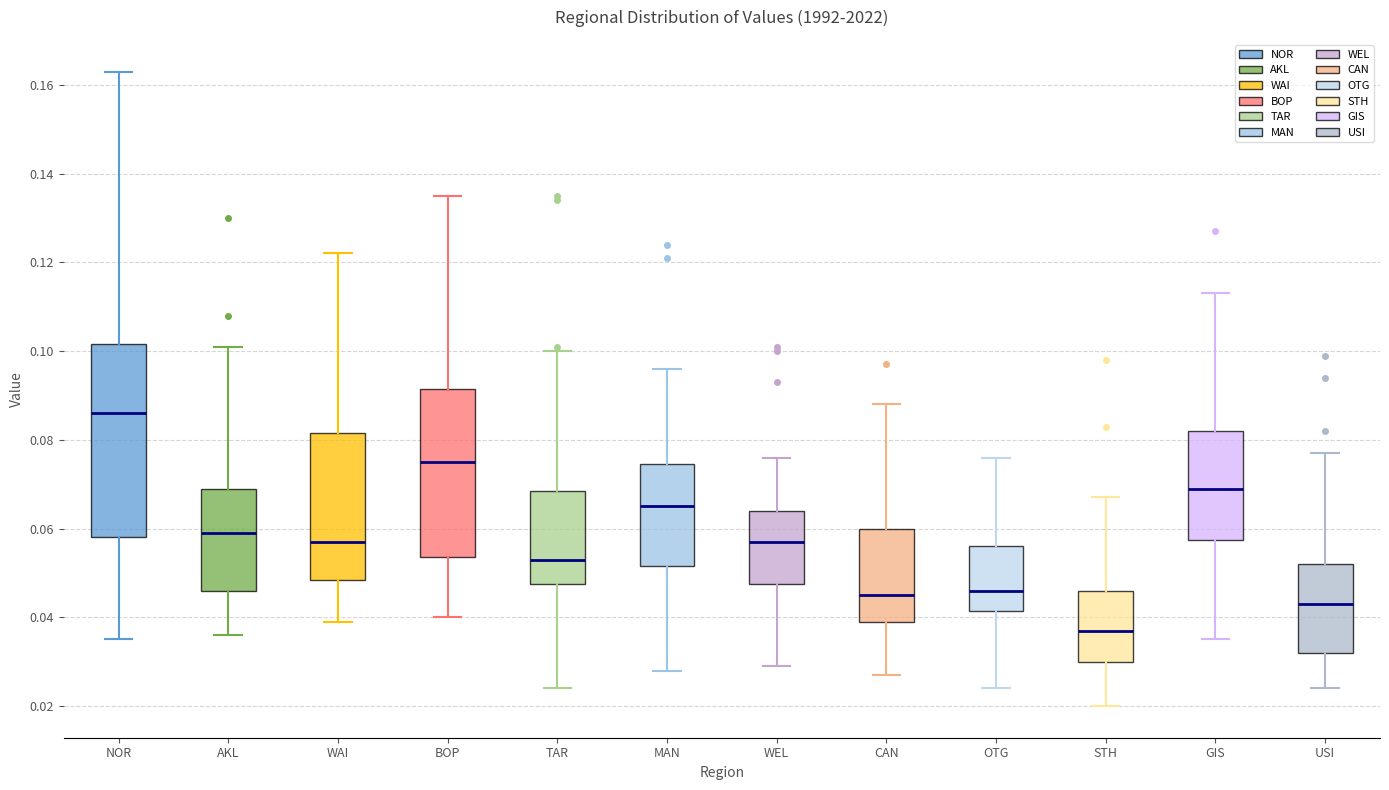

Comparing the boxes themselves (not the whiskers), which one is the tallest?

NOR